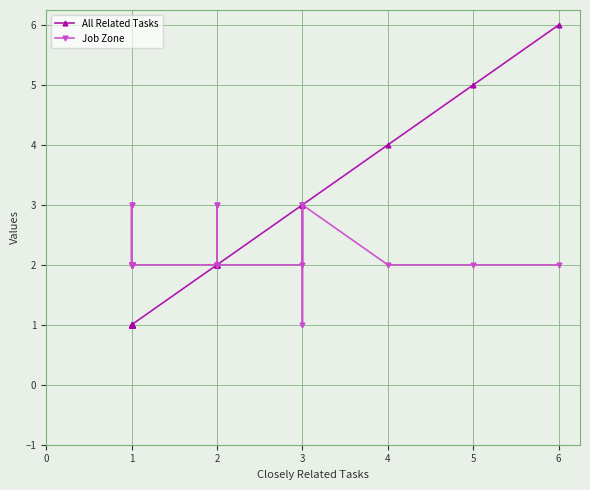

True or false: All Related Tasks and Job Zone cross at least once.

False